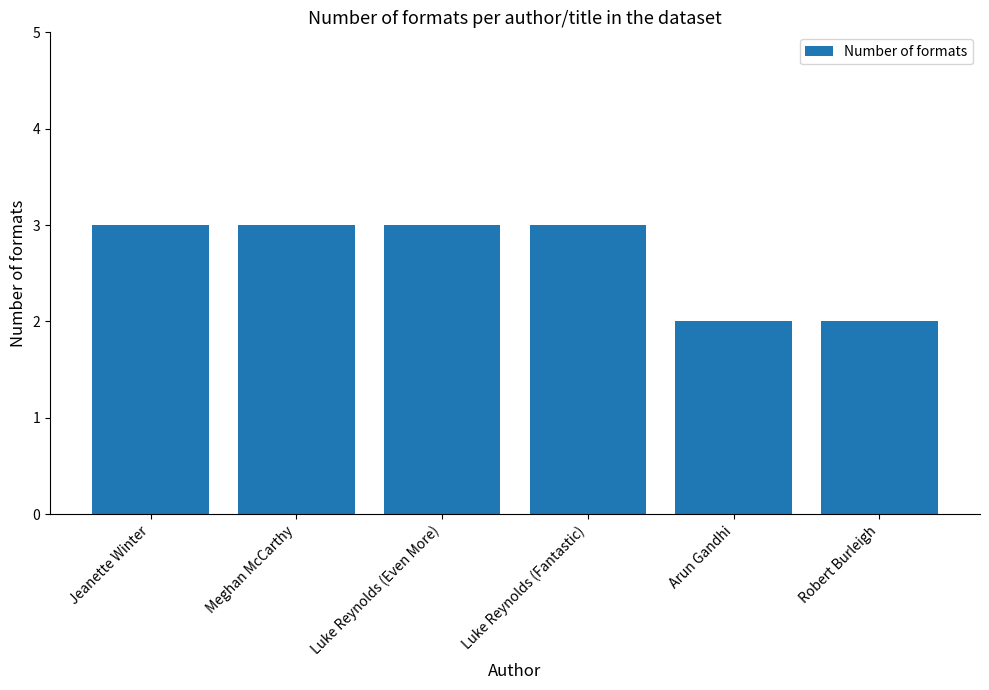

What is the average value?

3